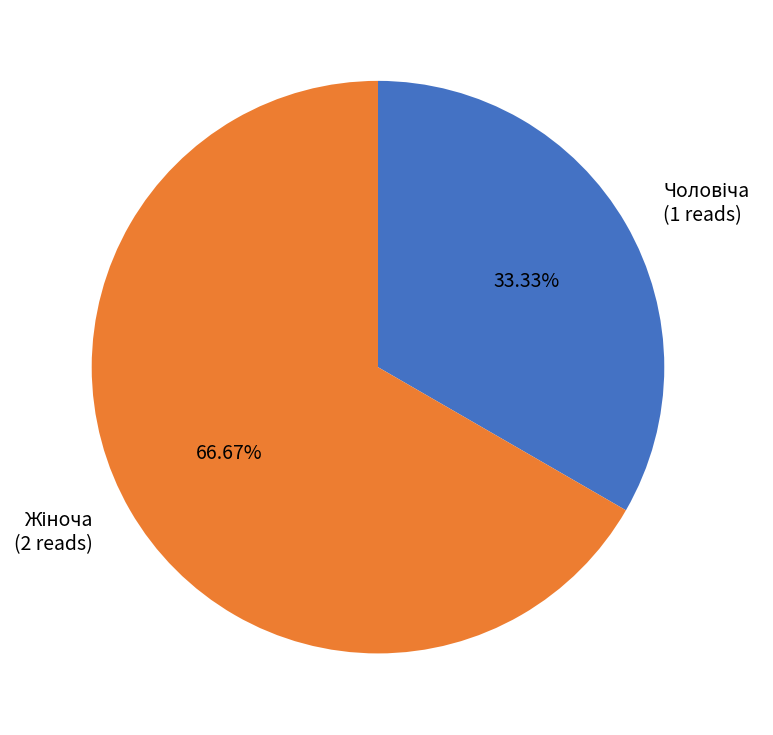

How many slices are in this pie chart?

2